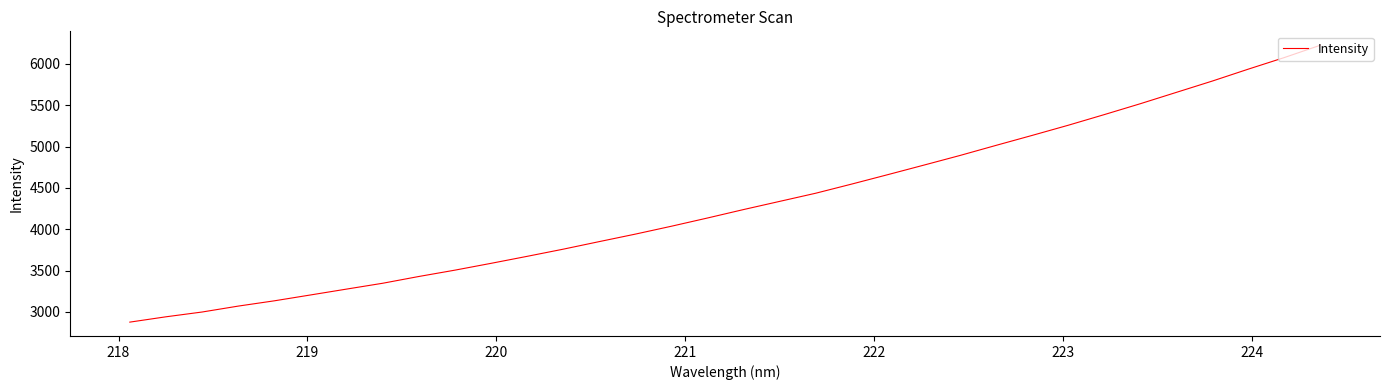

What is the greatest value displayed?

6227.4